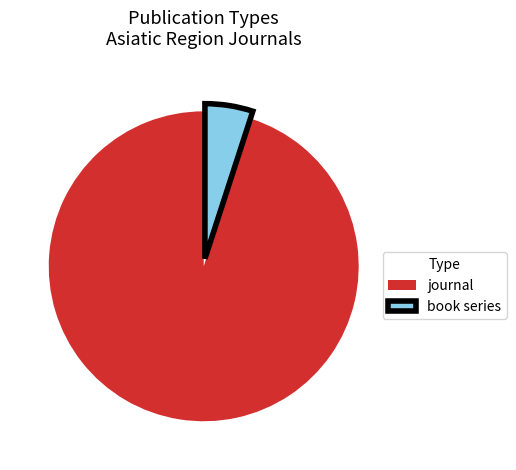

Which slice represents more than half of the pie?

journal